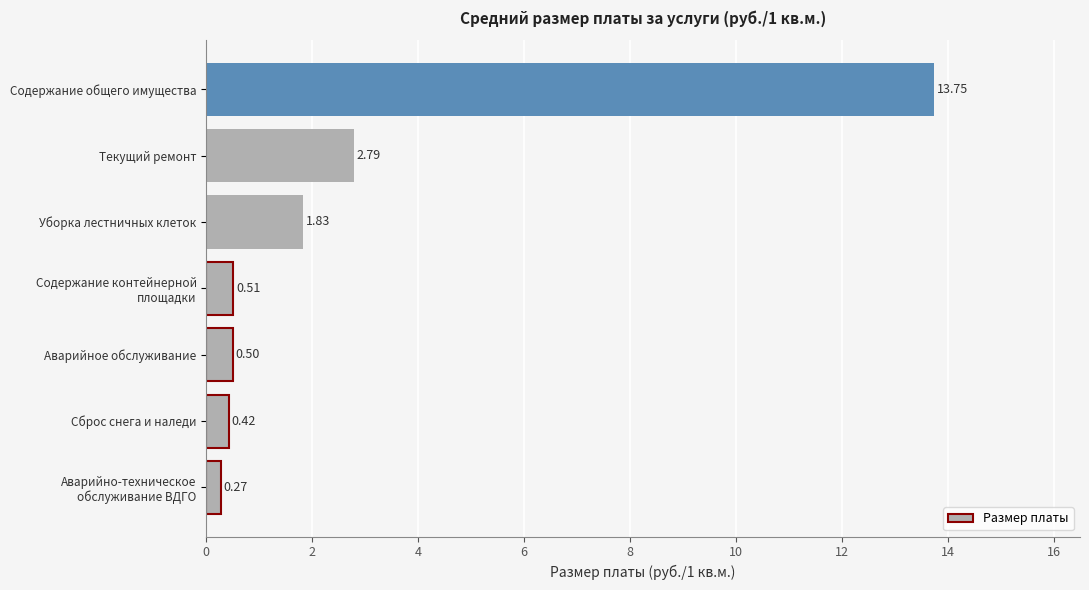

Which label corresponds to the largest value in the chart?

Содержание общего имущества